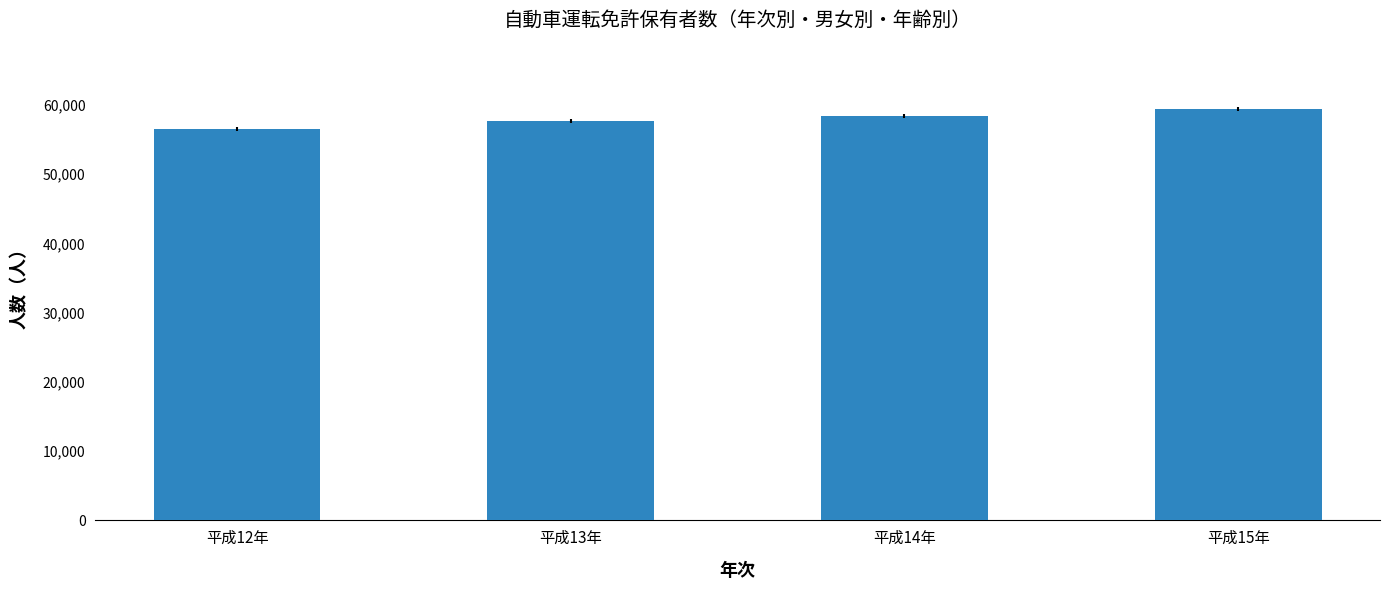

How many data points are less than 58470?

2